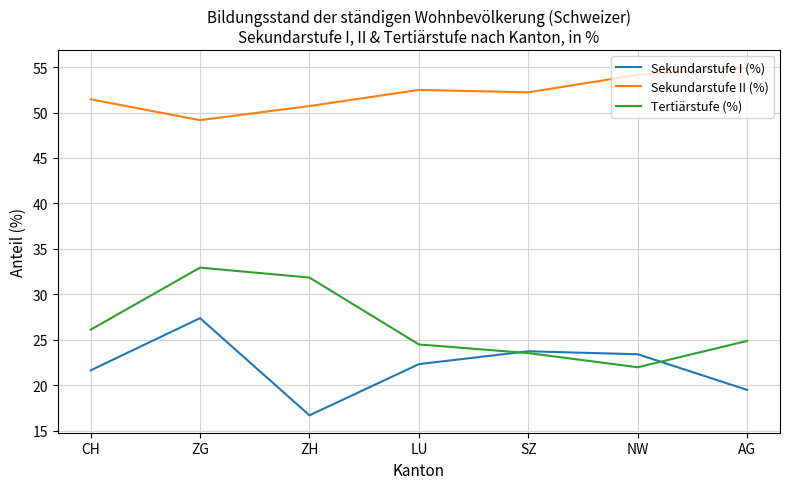

What is the sum of all Sekundarstufe II (%) values?

365.1